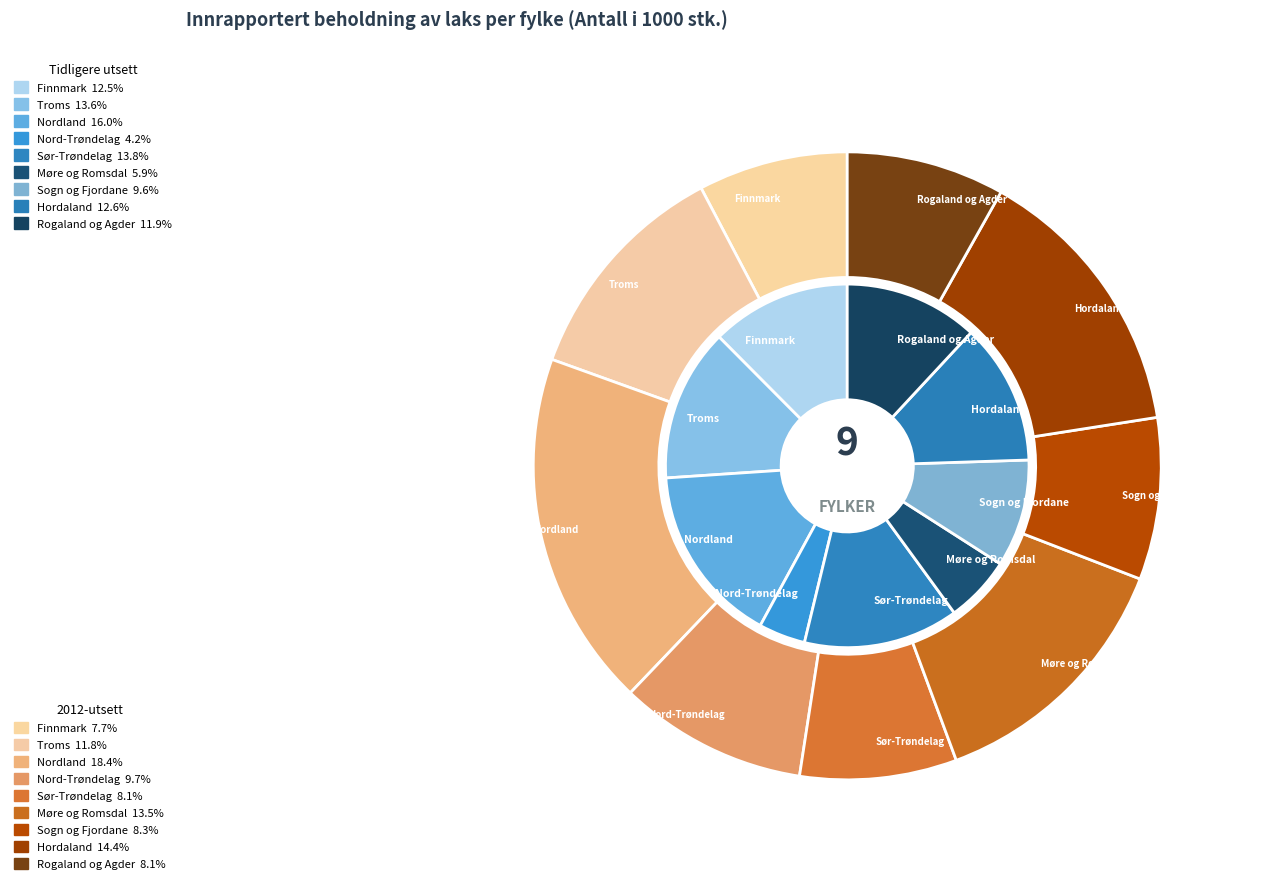

To the nearest percent, what percentage of the pie is Sogn og Fjordane?

10%